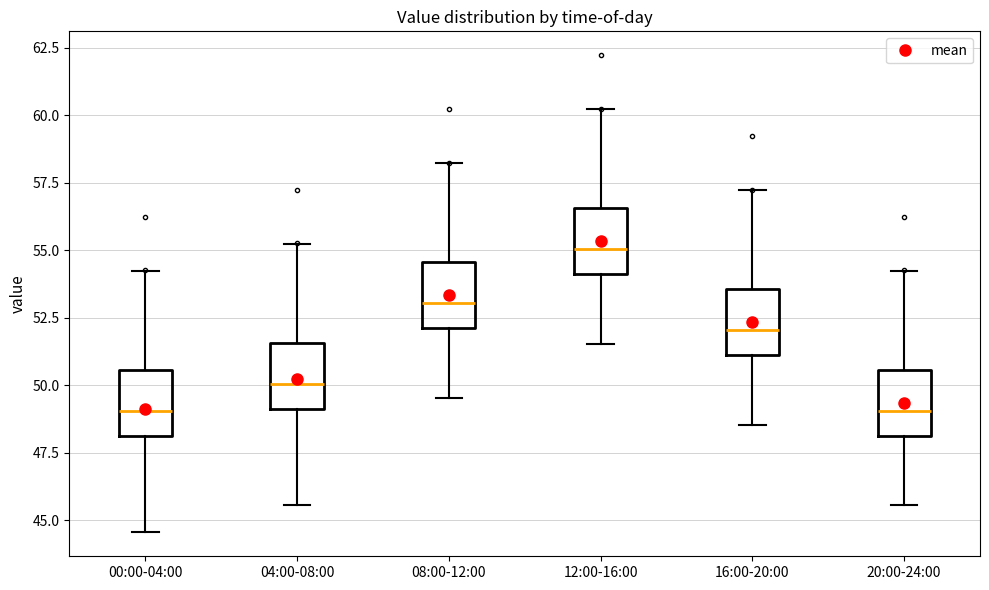

Reading left to right, transcribe this box plot: for each box, give where its median line is, the range the box spans, and where its two whiskers end, as read against the y-axis. The values are not printed on the chart, so give them approximately, as read against the axis.

00:00-04:00: median 49.0, box 48.0 to 50.5, whiskers 44.5 to 54.0
04:00-08:00: median 50.0, box 49.0 to 51.5, whiskers 45.5 to 55.0
08:00-12:00: median 53.0, box 52.0 to 54.5, whiskers 49.5 to 58.0
12:00-16:00: median 55.0, box 54.0 to 56.5, whiskers 51.5 to 60.0
16:00-20:00: median 52.0, box 51.0 to 53.5, whiskers 48.5 to 57.0
20:00-24:00: median 49.0, box 48.0 to 50.5, whiskers 45.5 to 54.0